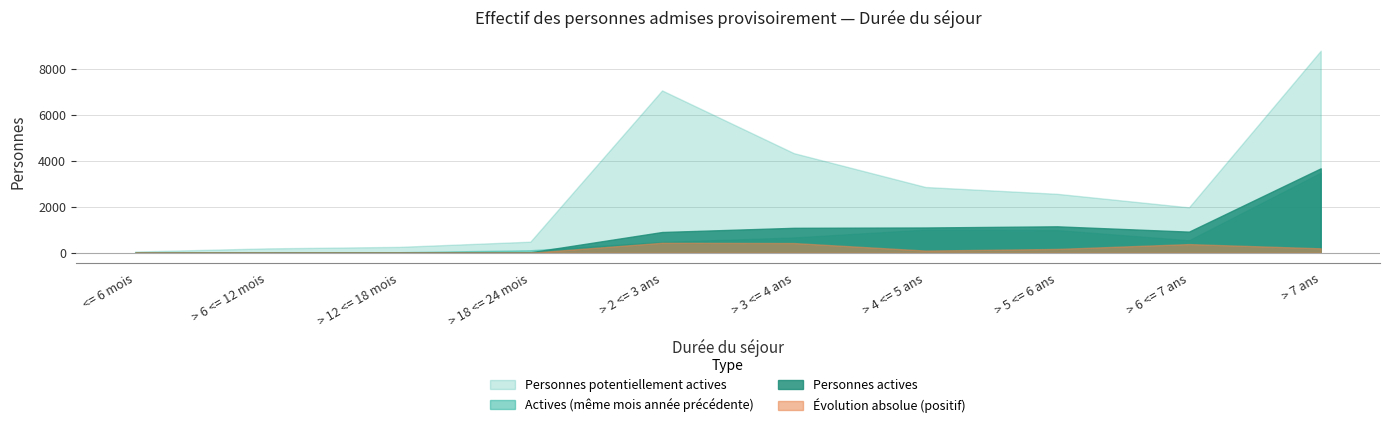

The Personnes actives meme mois annee precedente series shows 3 at > 6 <= 12 mois. True or false?

False